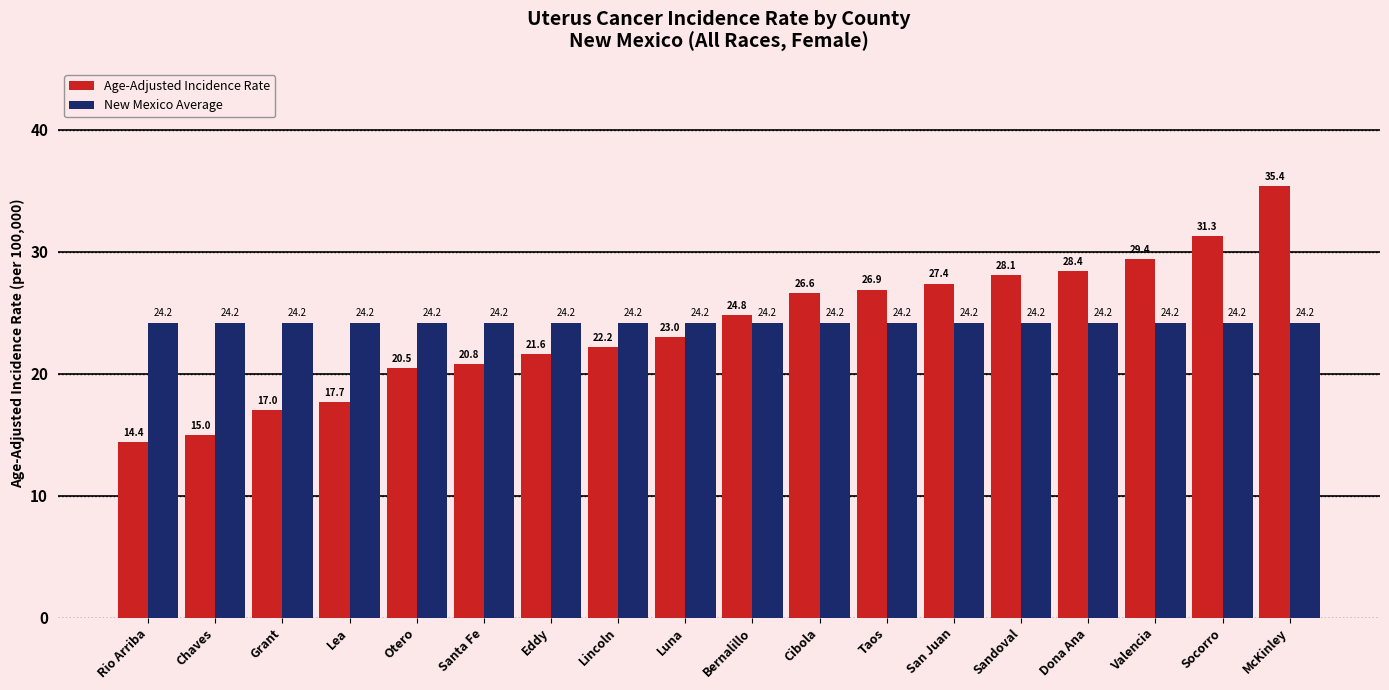

Rank the series at Socorro from highest to lowest value.

Age-Adjusted Incidence Rate, New Mexico Average